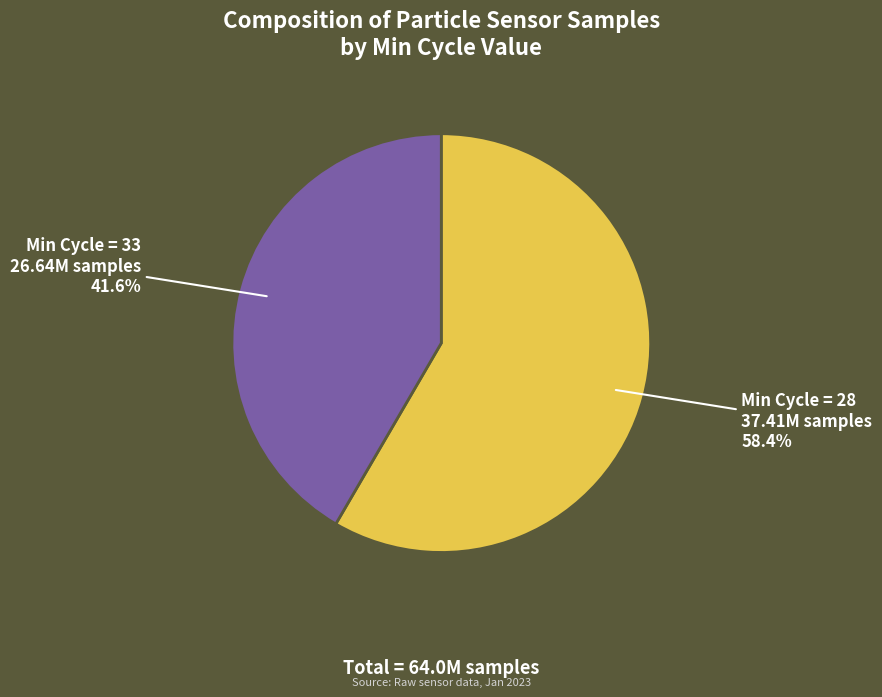

Does any single category account for the majority?

Yes